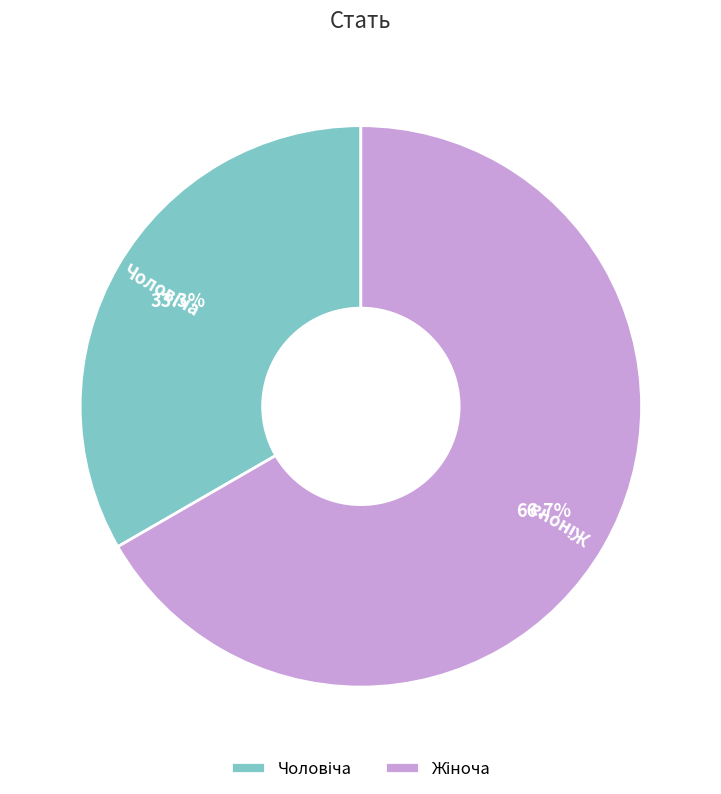

To the nearest percent, what is the average slice percentage?

50%